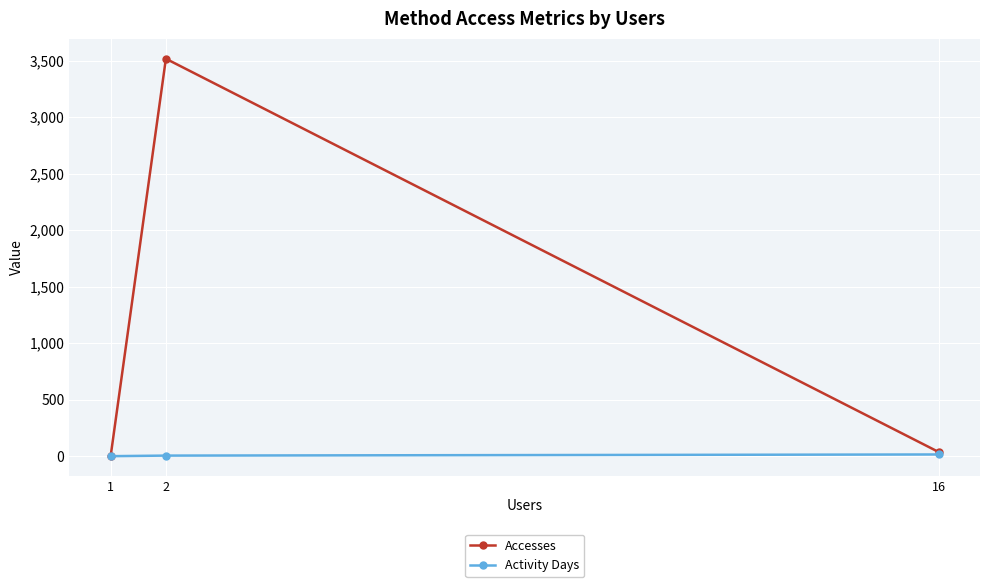

What is the sum of all Activity Days values?

23